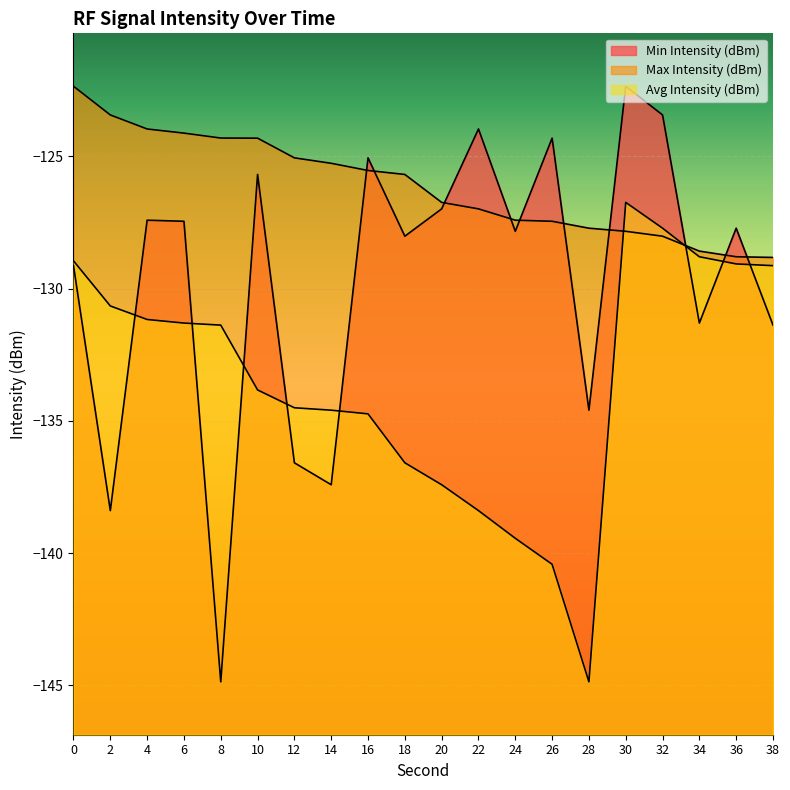

Reading left to right, transcribe all the data shown in this chart.

Min Intensity (dBm): 0=-129.1	2=-138.4	4=-127.4	6=-127.5	8=-144.9	10=-125.7	12=-136.6	14=-137.4	16=-125.1	18=-128.0	20=-127.0	22=-124.0	24=-127.8	26=-124.3	28=-134.6	30=-122.4	32=-123.4	34=-131.3	36=-127.7	38=-131.4
Max Intensity (dBm): 0=-122.4	2=-123.4	4=-124.0	6=-124.1	8=-124.3	10=-124.3	12=-125.1	14=-125.3	16=-125.5	18=-125.7	20=-126.7	22=-127.0	24=-127.4	26=-127.5	28=-127.7	30=-127.8	32=-128.0	34=-128.6	36=-128.8	38=-128.8
Avg Intensity (dBm): 0=-129.0	2=-130.7	4=-131.2	6=-131.3	8=-131.4	10=-133.8	12=-134.5	14=-134.6	16=-134.7	18=-136.6	20=-137.4	22=-138.4	24=-139.4	26=-140.4	28=-144.9	30=-126.7	32=-127.7	34=-128.8	36=-129.1	38=-129.1